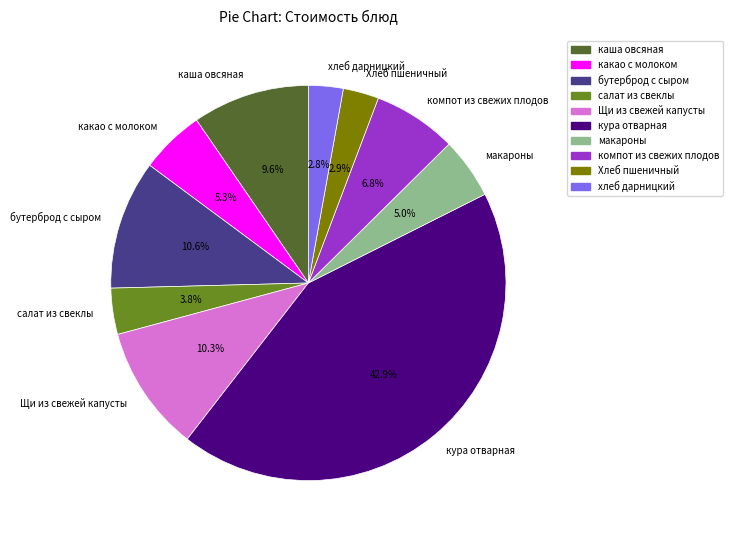

What is the largest slice in the pie chart?

кура отварная